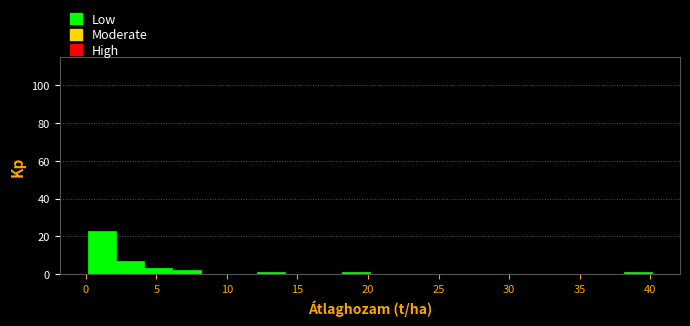

Around what value on the x-axis is the tallest bar? Give the approximate position of its centre, as read against the axis.

1.0